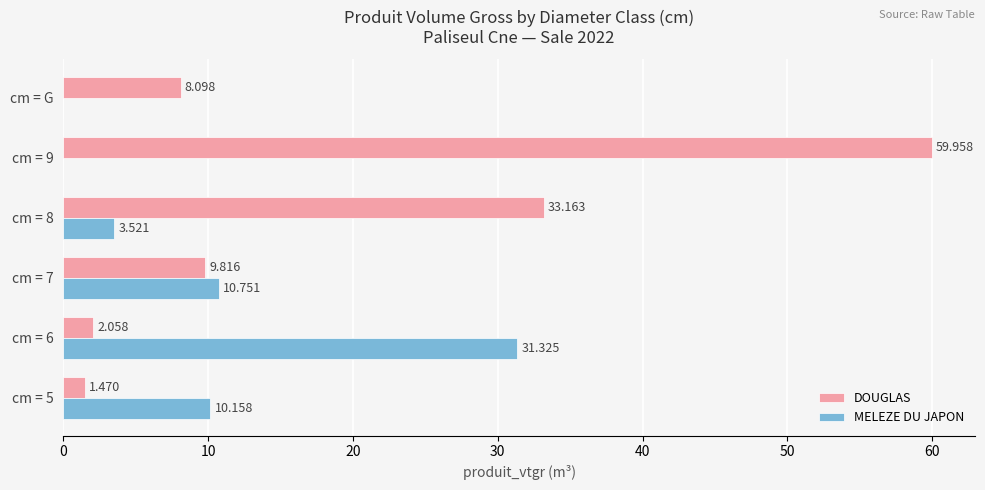

Between cm = 7 and cm = 8, which series saw the biggest shift?

DOUGLAS